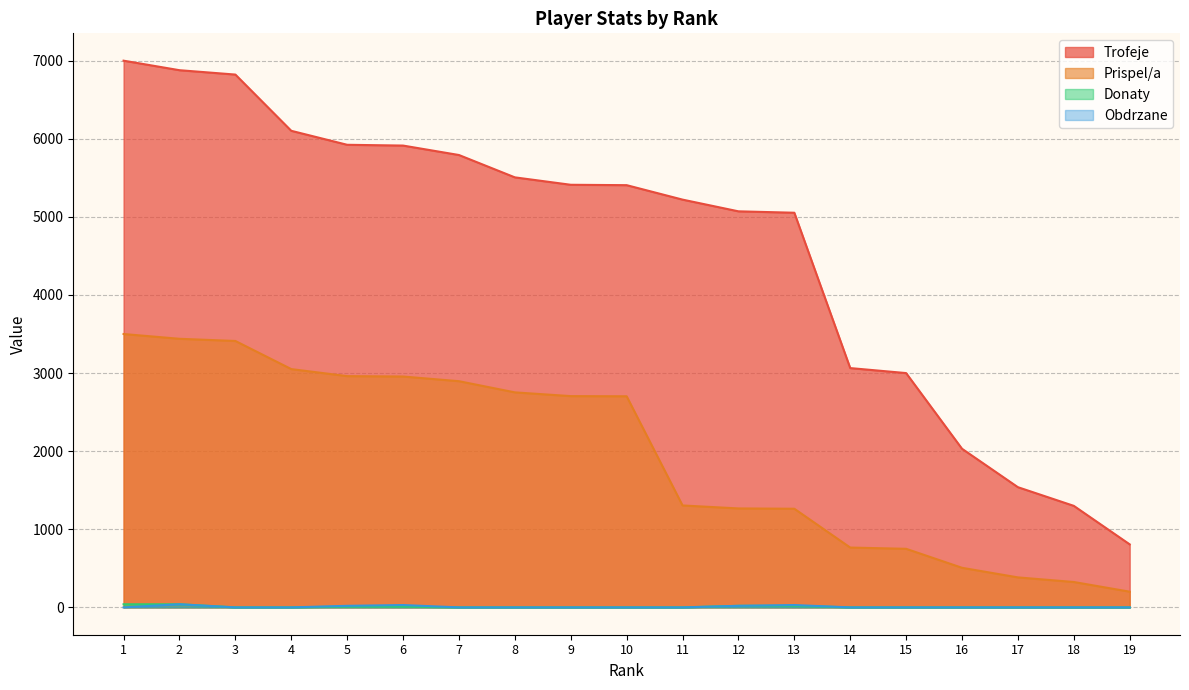

In Obdrzane, how many points are higher than both neighbors (excluding endpoints)?

3